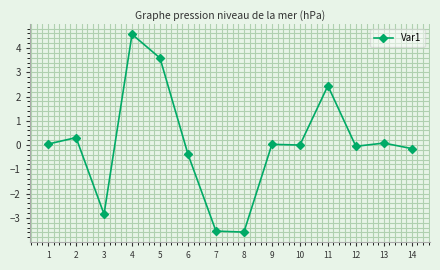

What is the difference between the values at 2 and 4?

4.3